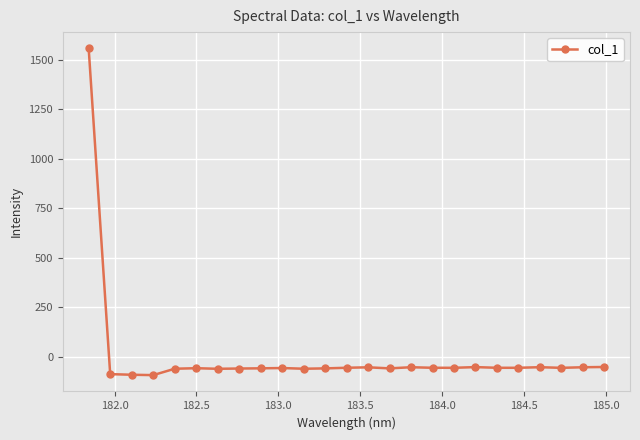

What is the maximum value shown in the chart?

1556.8